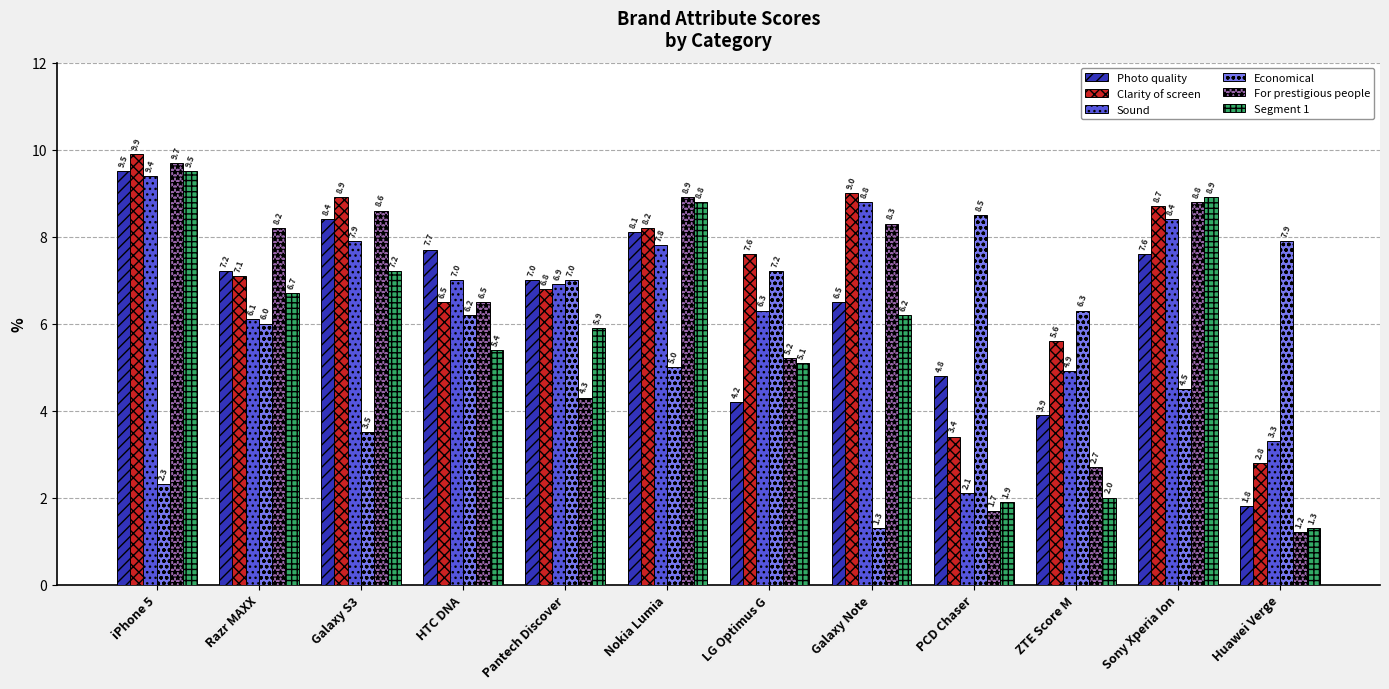

How many bars are there in total?

72